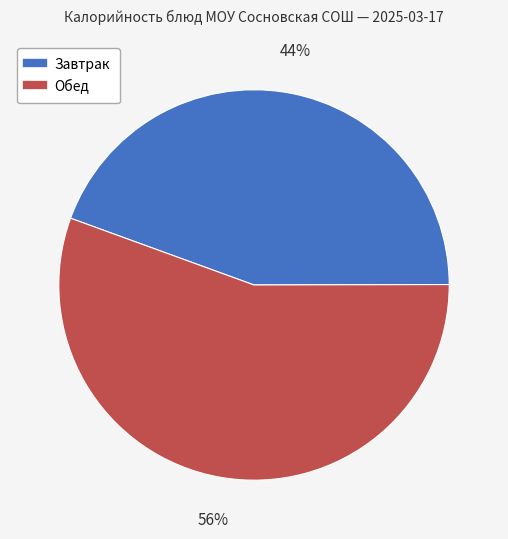

To the nearest percent, what is the average slice percentage?

50%